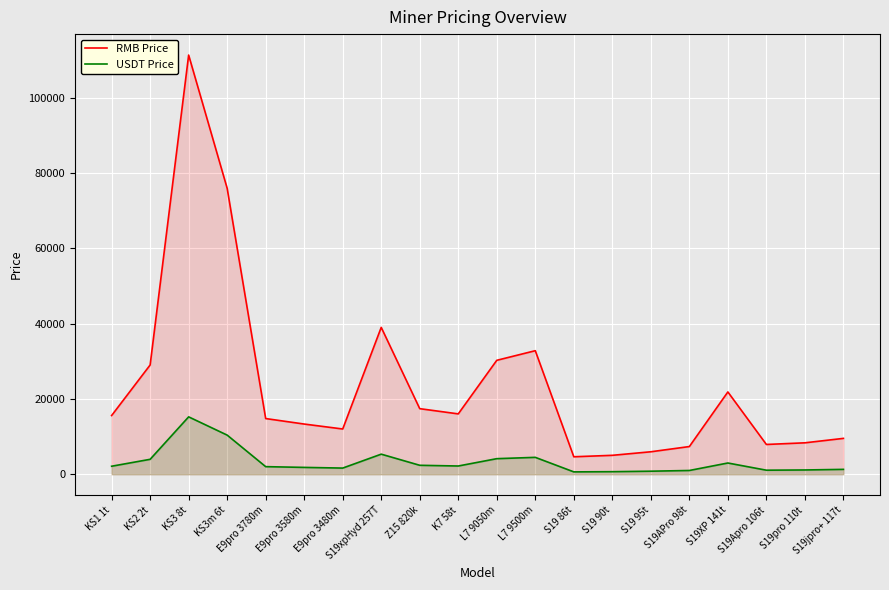

What is the sum of the RMB Price values at S19pro 110t and Z15 820k?

25796.1